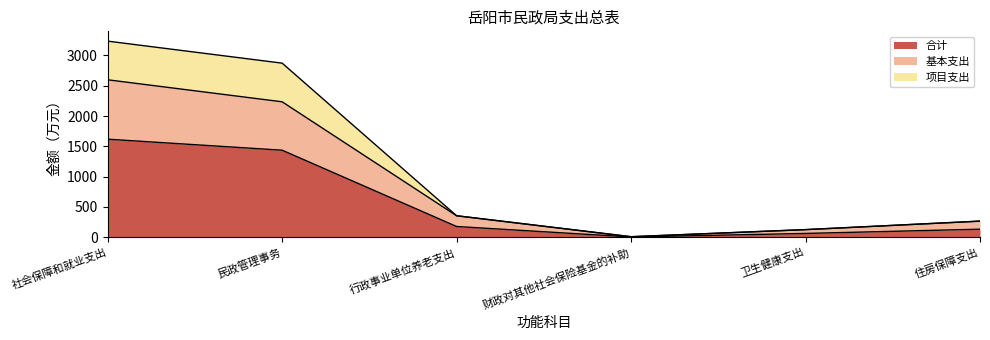

What is the approximate value of 合计 at 财政对其他社会保险基金的补助?

4.3